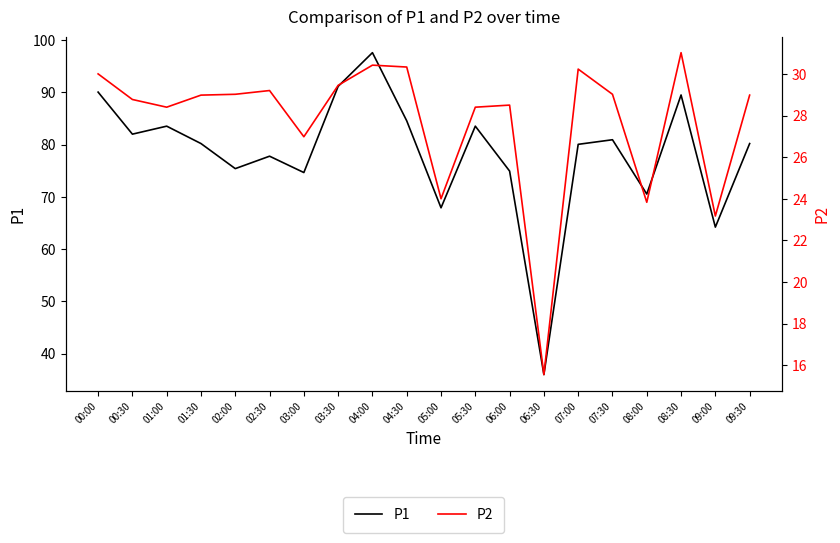

How many distinct data groups are displayed?

2